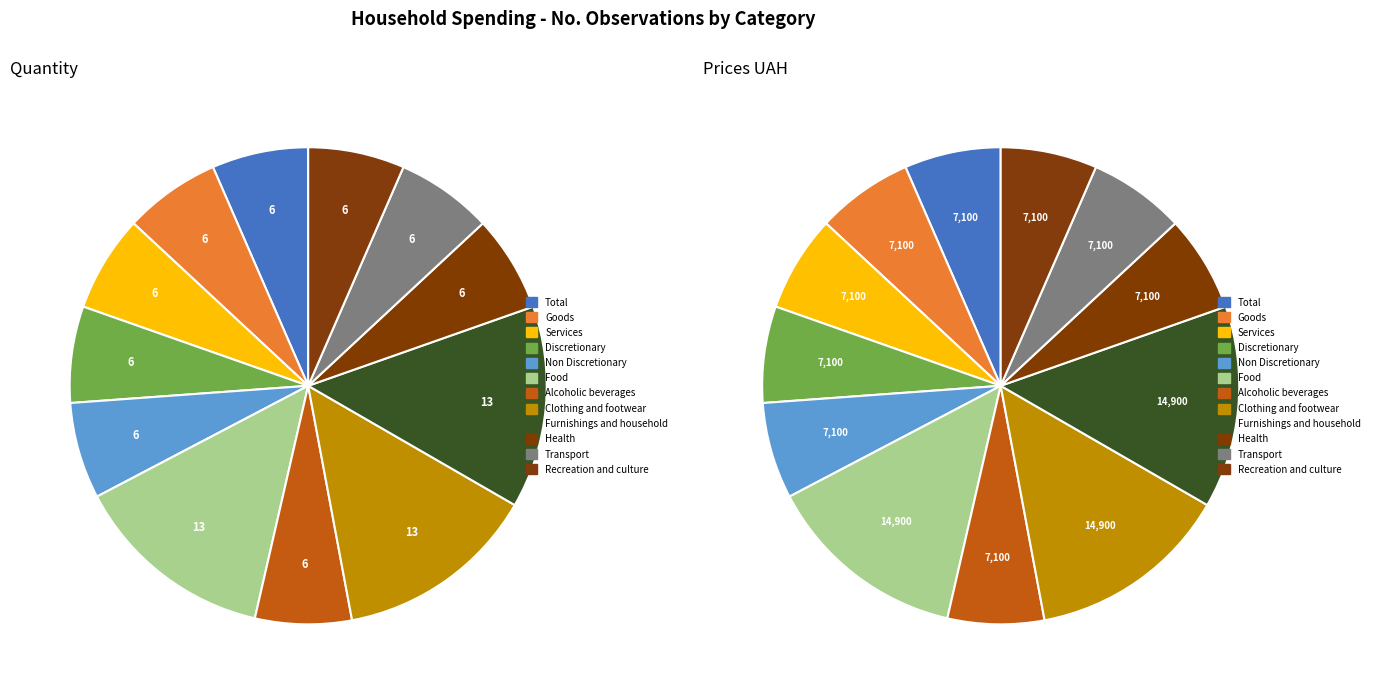

How many segments does this pie chart have?

12